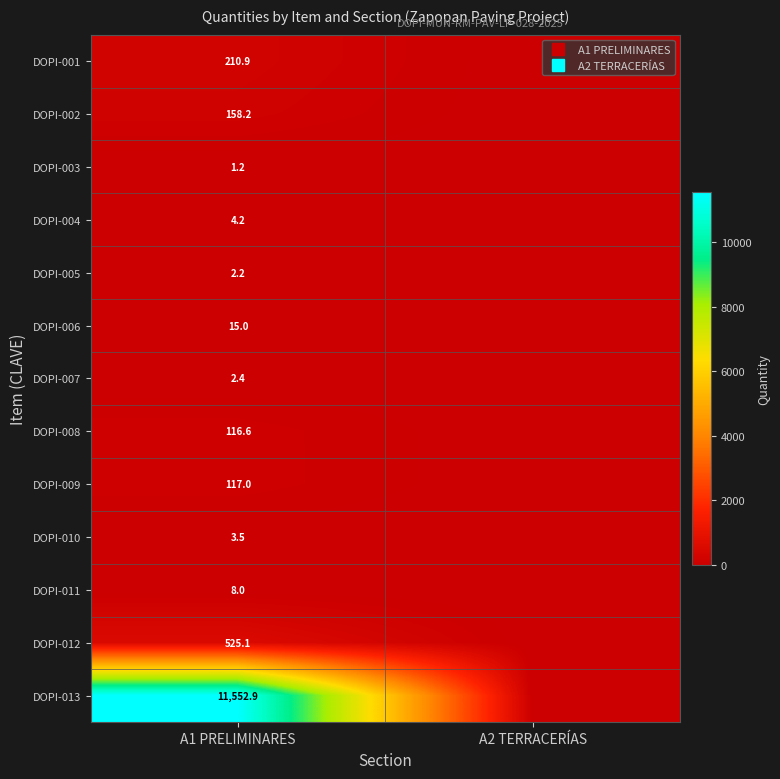

How many values in the DOPI-011 series are below 8?

1